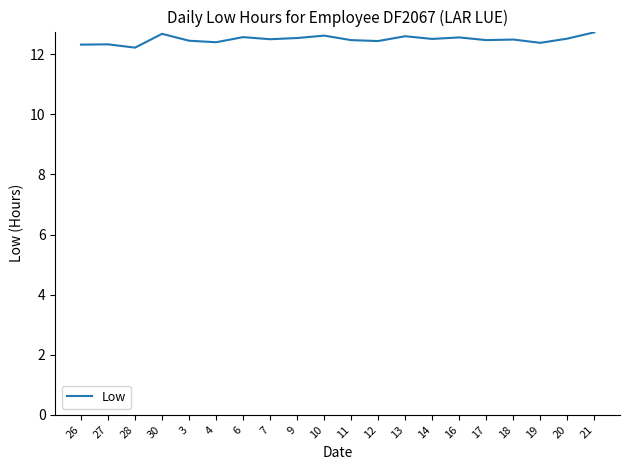

Count the number of categories in the chart.

20